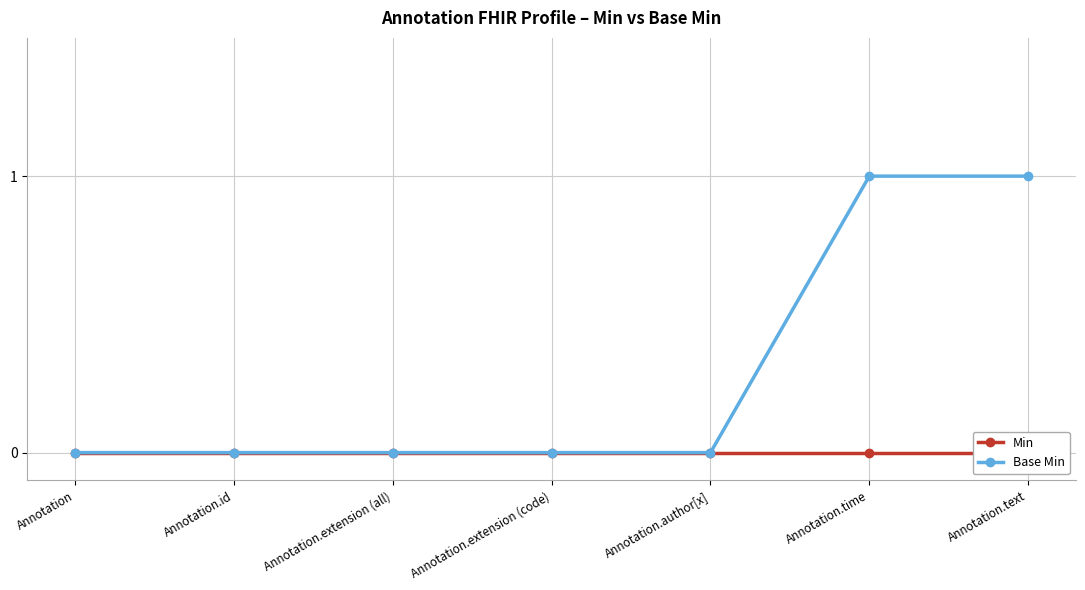

How many data points does each series have?

7